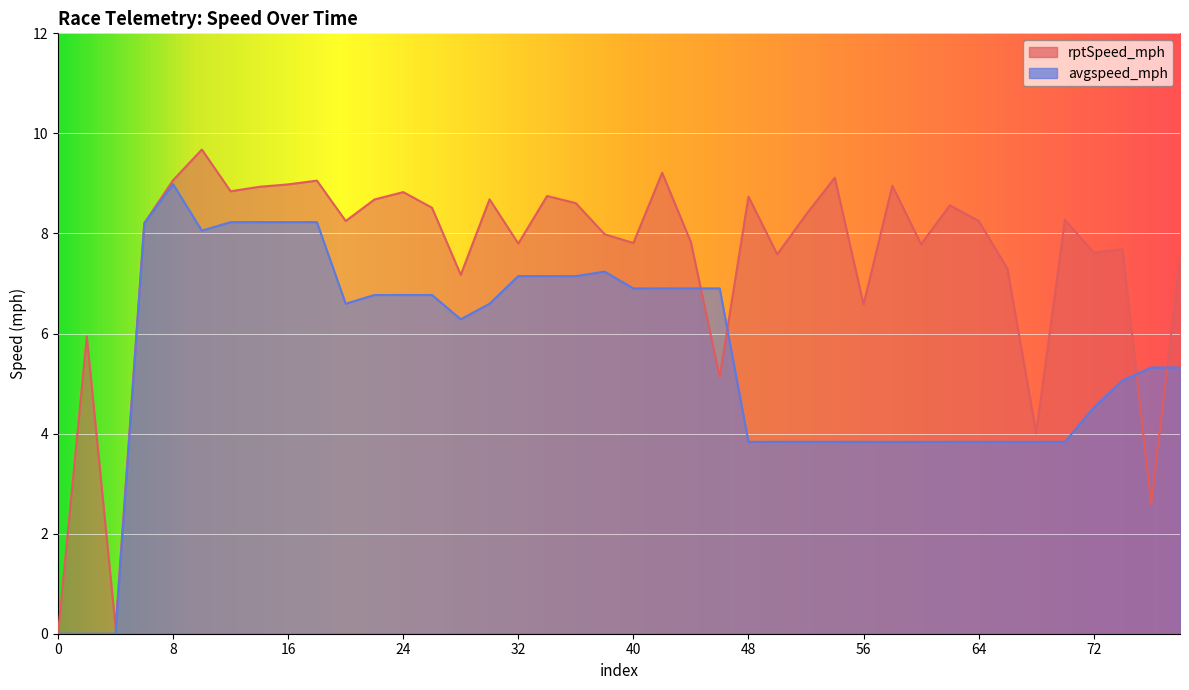

Reading left to right, what are all the values shown in this chart?

rptSpeed_mph: 0=0.0	2=5.9	4=0.1	6=8.2	8=9.1	10=9.7	12=8.8	14=8.9	16=9.0	18=9.1	20=8.2	22=8.7	24=8.8	26=8.5	28=7.2	30=8.7	32=7.8	34=8.7	36=8.6	38=8.0	40=7.8	42=9.2	44=7.8	46=5.1	48=8.7	50=7.6	52=8.4	54=9.1	56=6.6	58=9.0	60=7.8	62=8.6	64=8.3	66=7.3	68=4.0	70=8.3	72=7.6	74=7.7	76=2.6	78=7.5
avgspeed_mph: 0=0.0	2=0.0	4=0.0	6=8.2	8=9.0	10=8.1	12=8.2	14=8.2	16=8.2	18=8.2	20=6.6	22=6.8	24=6.8	26=6.8	28=6.3	30=6.6	32=7.1	34=7.1	36=7.1	38=7.2	40=6.9	42=6.9	44=6.9	46=6.9	48=3.8	50=3.8	52=3.8	54=3.8	56=3.8	58=3.8	60=3.8	62=3.8	64=3.8	66=3.8	68=3.8	70=3.8	72=4.5	74=5.1	76=5.3	78=5.3